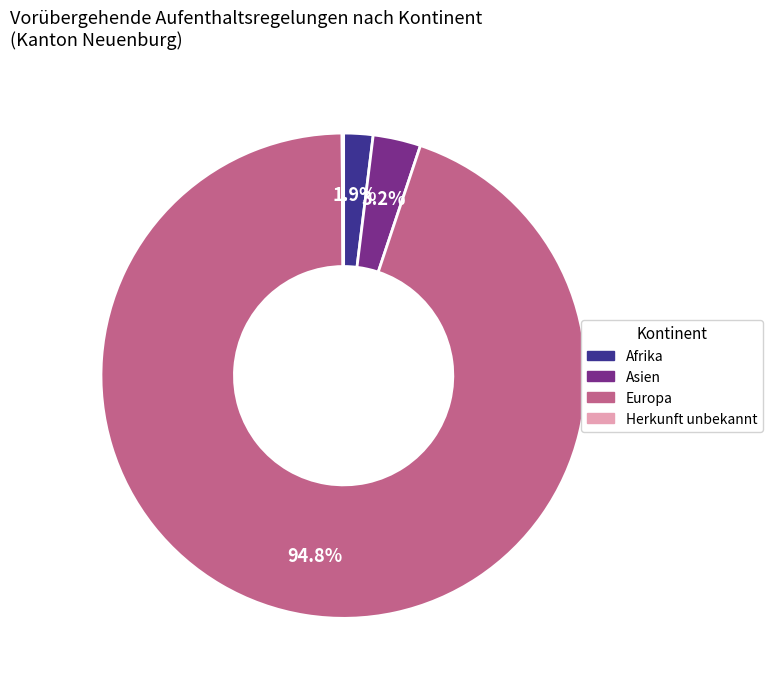

What is the majority slice?

Europa